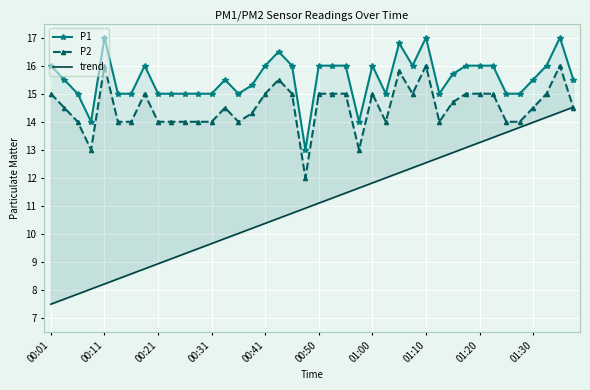

Which series has the largest range (max minus min)?

trend